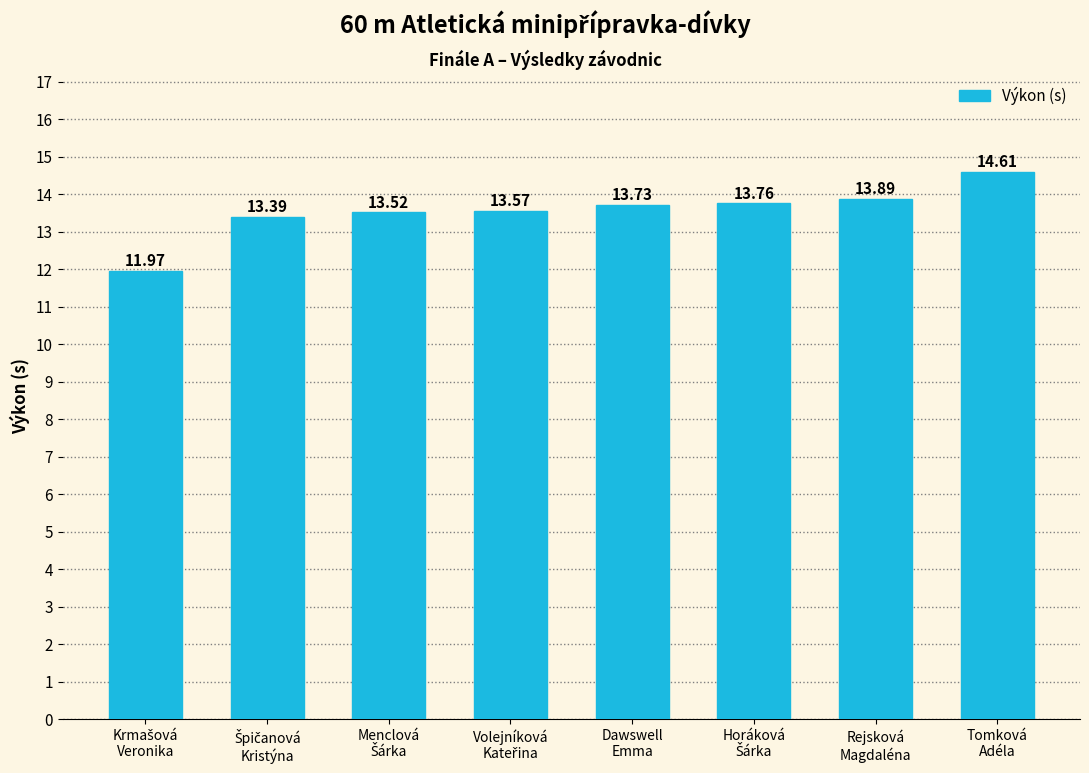

What is the average value?

13.6